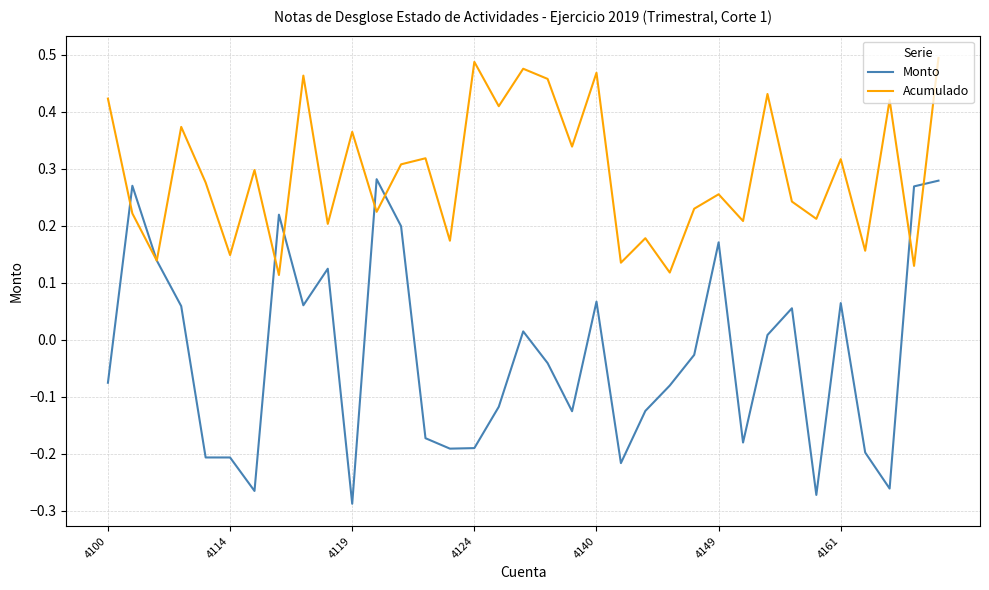

Is this an area chart (filled region under the line)?

No